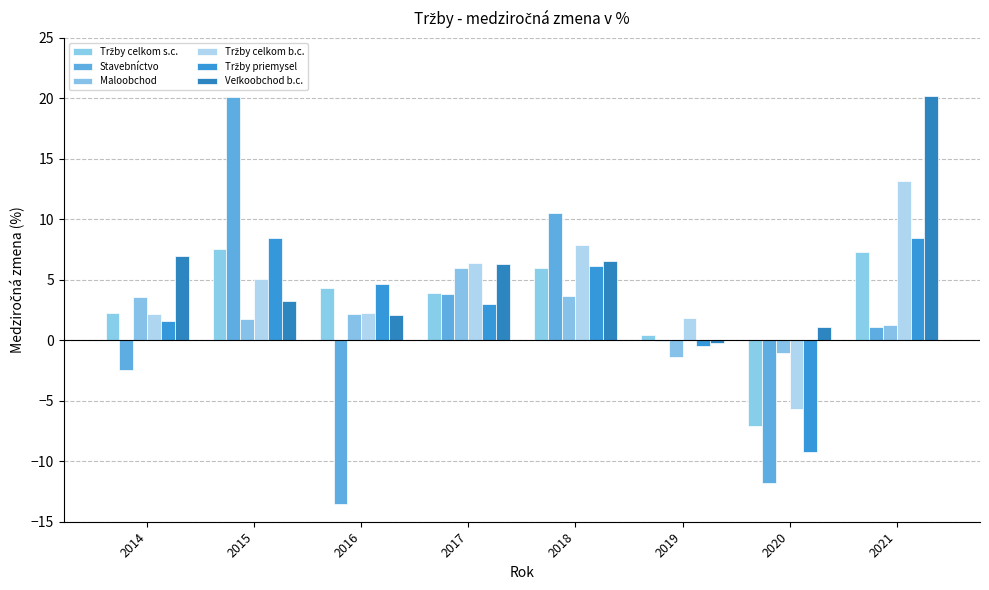

Does the chart contain stacked bars?

No